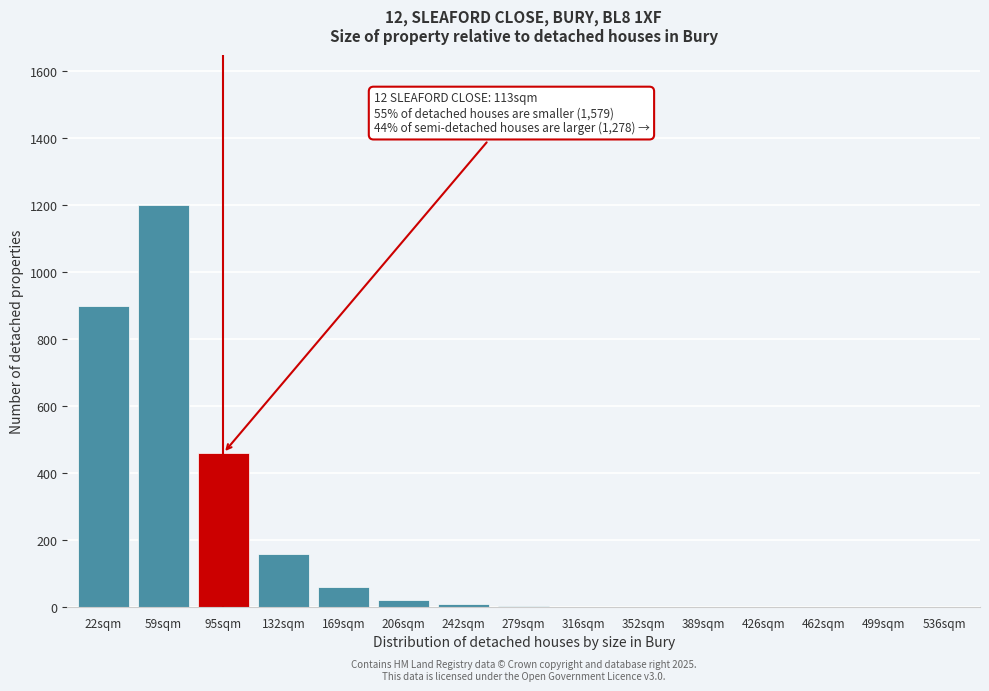

The chart shows a value of 1 at 352sqm. True or false?

True